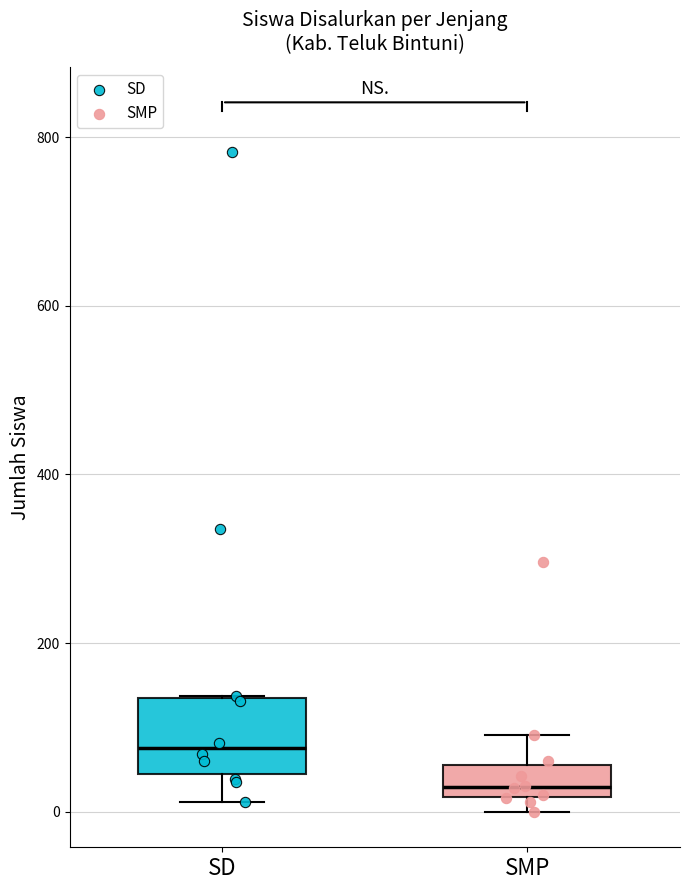

Which box is the tallest, from its lower edge to its upper edge?

SD